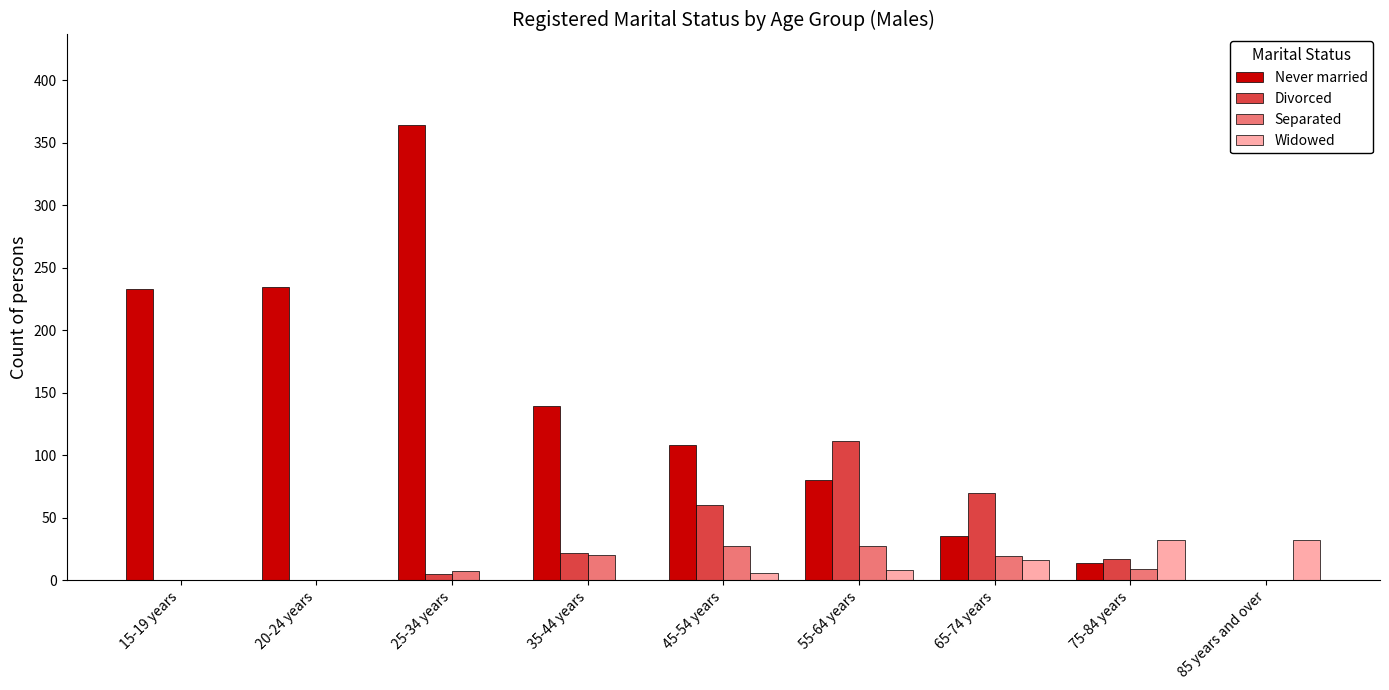

Between 35-44 years and 75-84 years, which series saw the biggest shift?

Never married